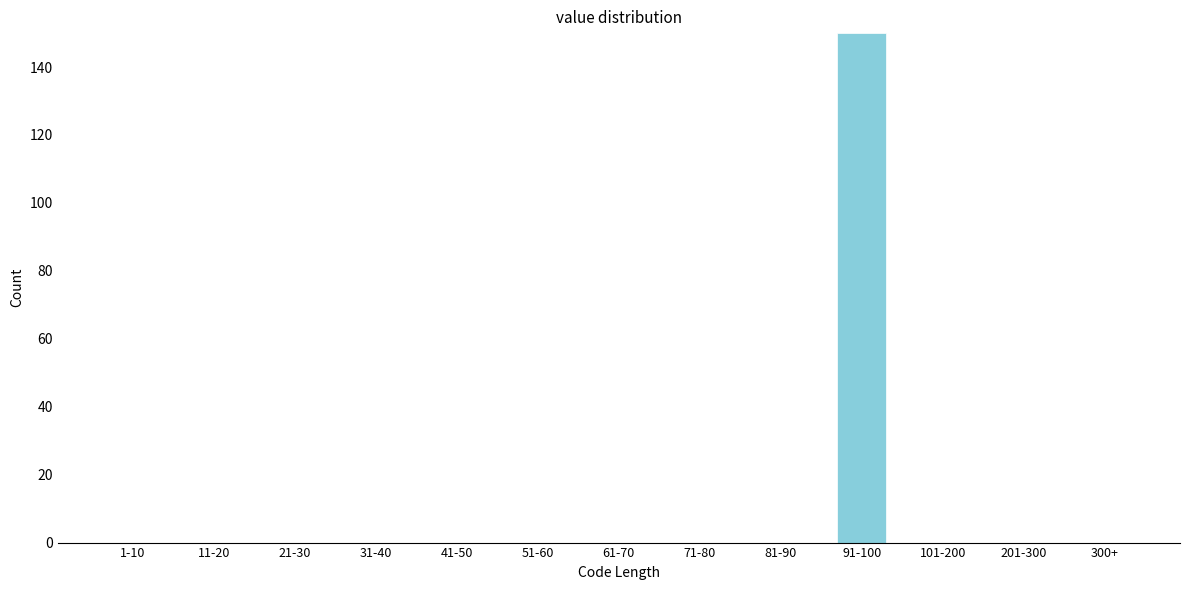

Reading left to right, list all the values displayed in this chart.

1-10=0	11-20=0	21-30=0	31-40=0	41-50=0	51-60=0	61-70=0	71-80=0	81-90=0	91-100=150	101-200=0	201-300=0	300+=0